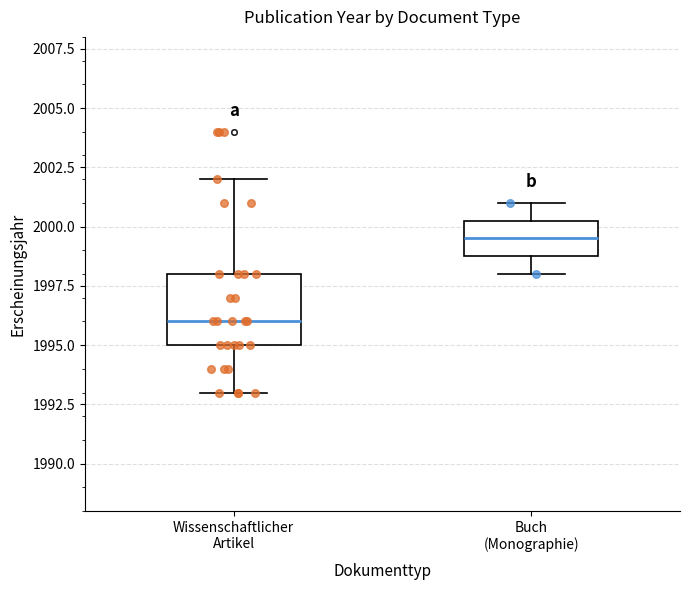

Comparing the boxes themselves (not the whiskers), which one is the tallest?

Wissenschaftlicher Artikel